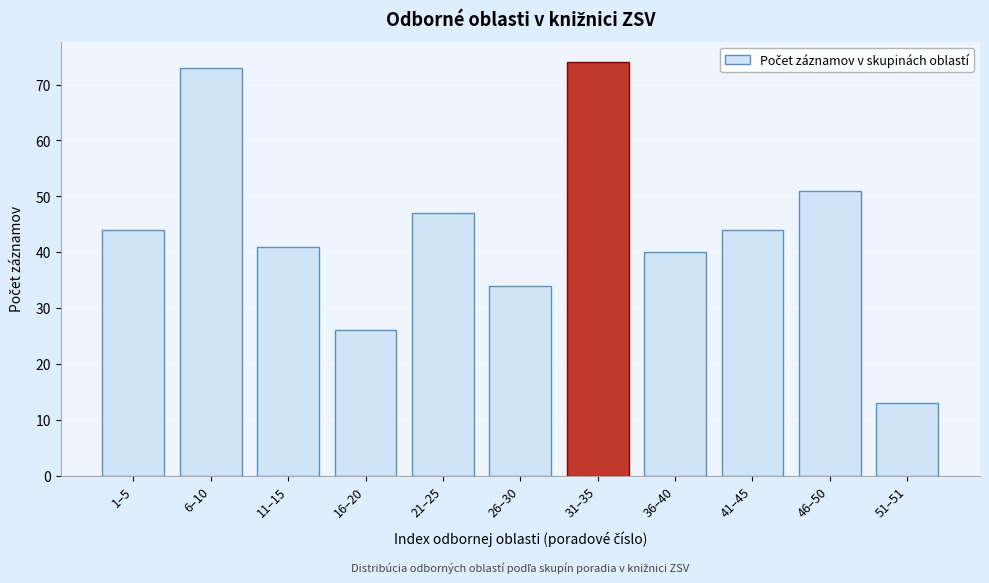

Reading right to left, what are all the values shown in this chart?

13	51	44	40	74	34	47	26	41	73	44